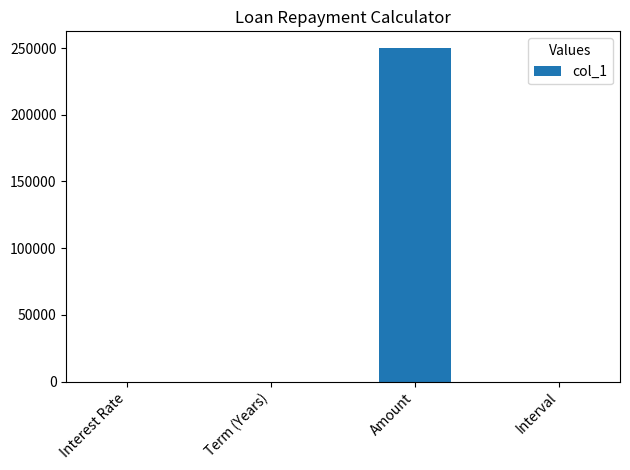

What is the sum of all values?

250037.1